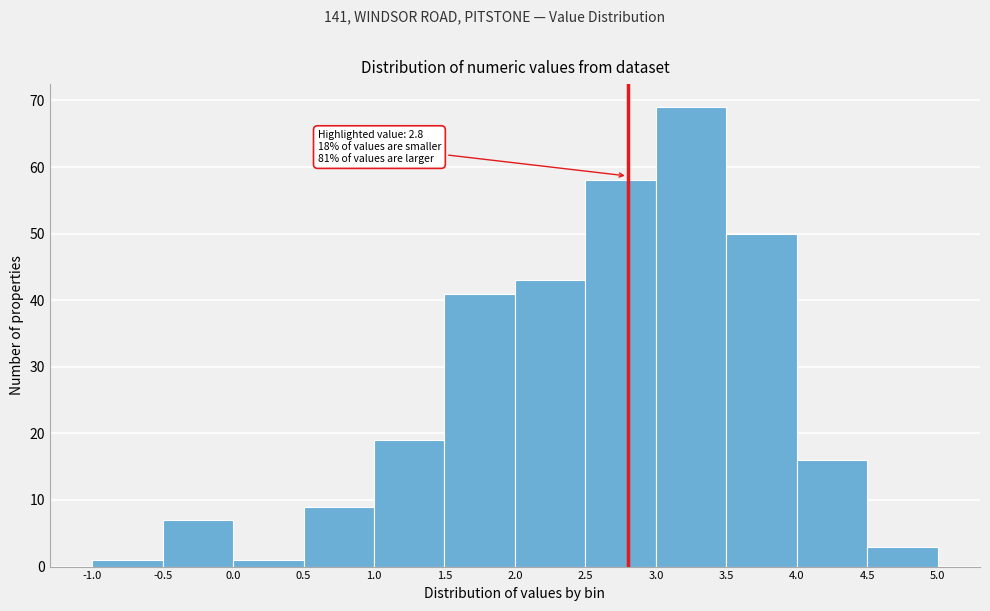

Which range on the x-axis has the tallest bar?

3.0 to 3.5